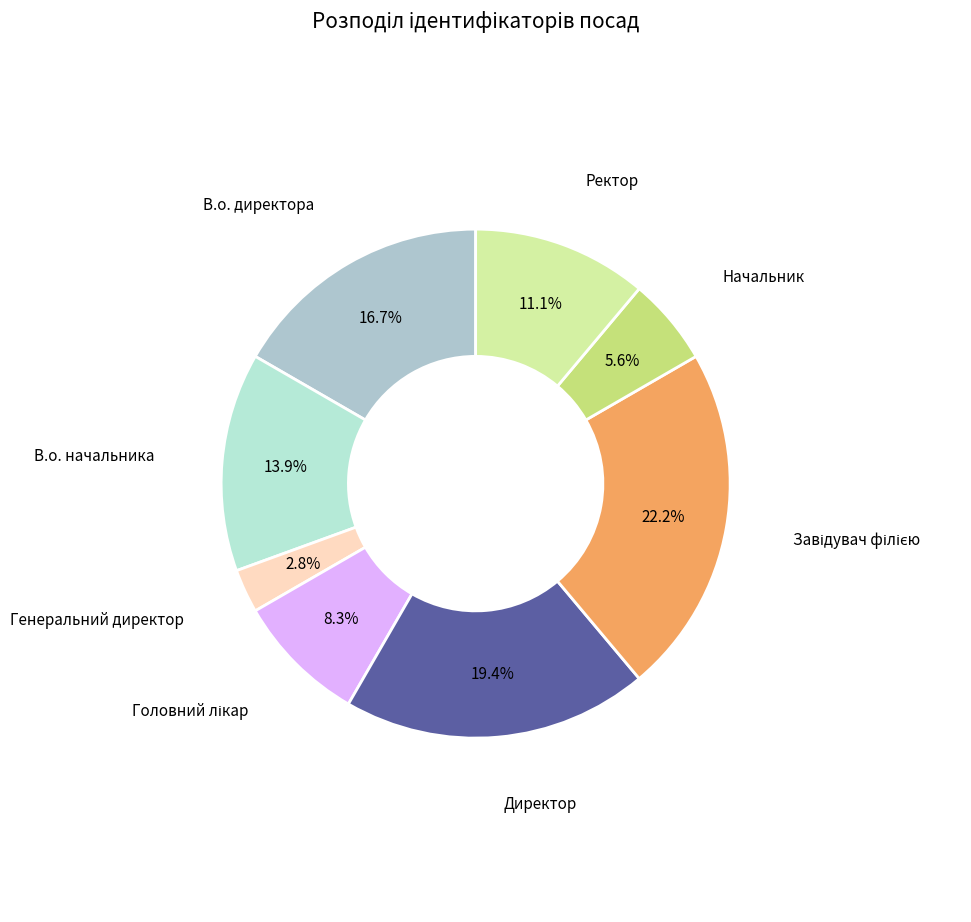

What portion of the pie excludes В.о. директора?

83.3%